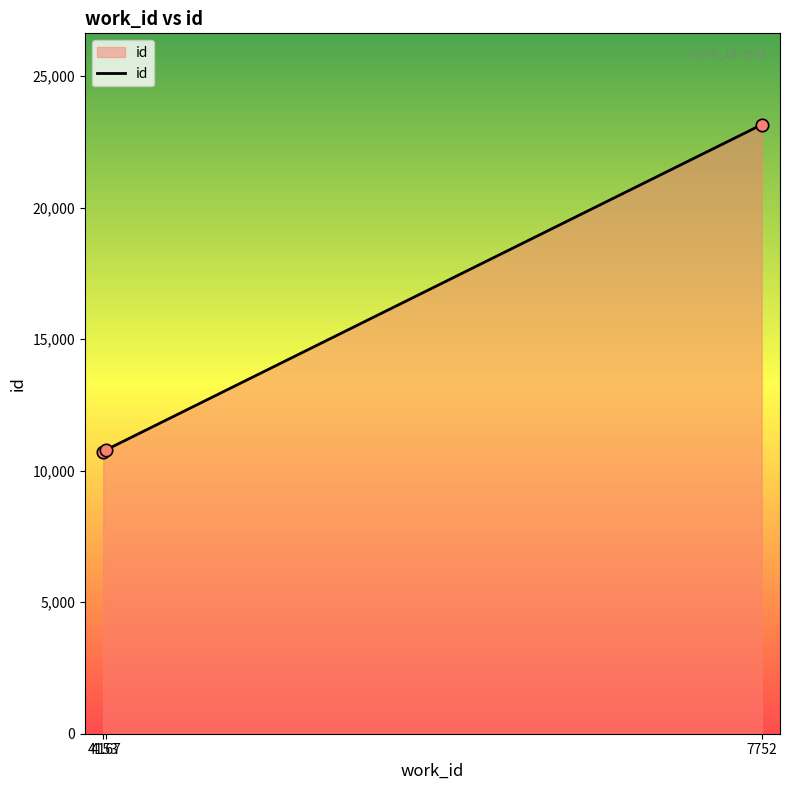

What is the difference between the maximum and second lowest values?

12366